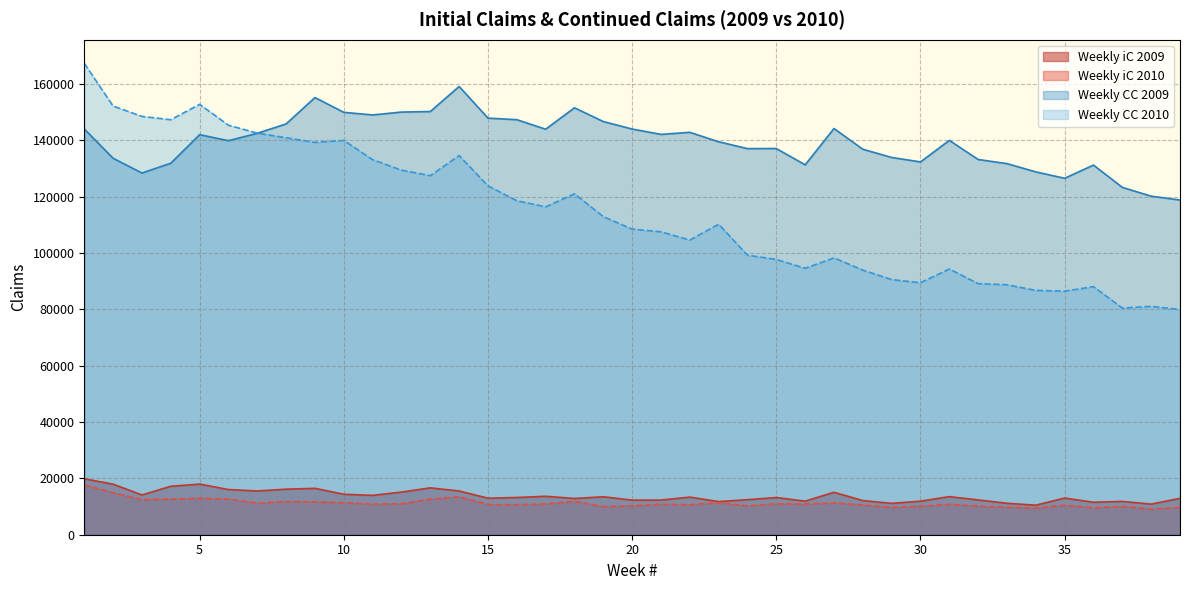

What is the difference between the maximum and second lowest values in the Weekly CC 2010 series?

86868